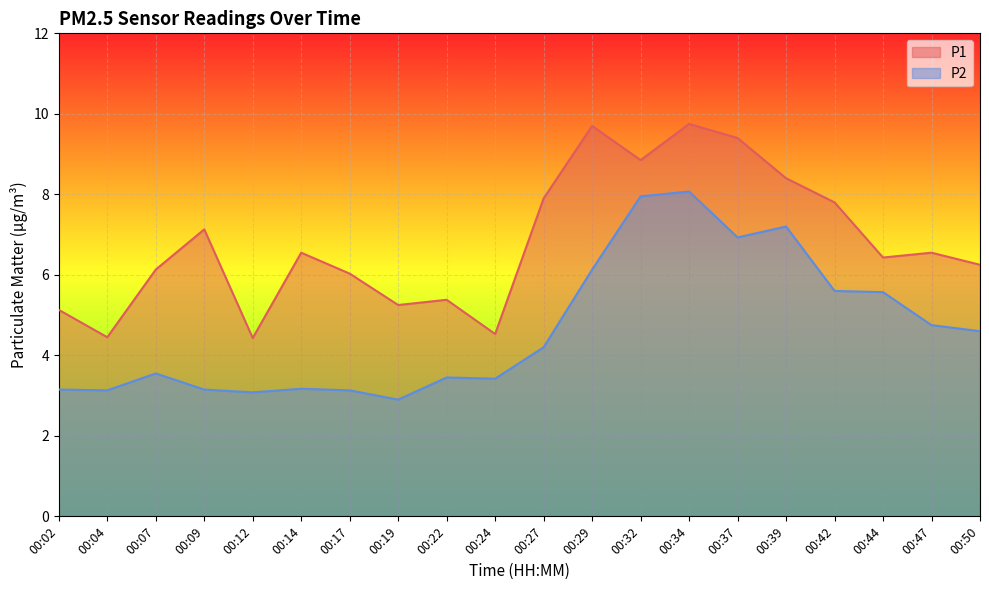

At which label is P1 closest to 7?

00:09